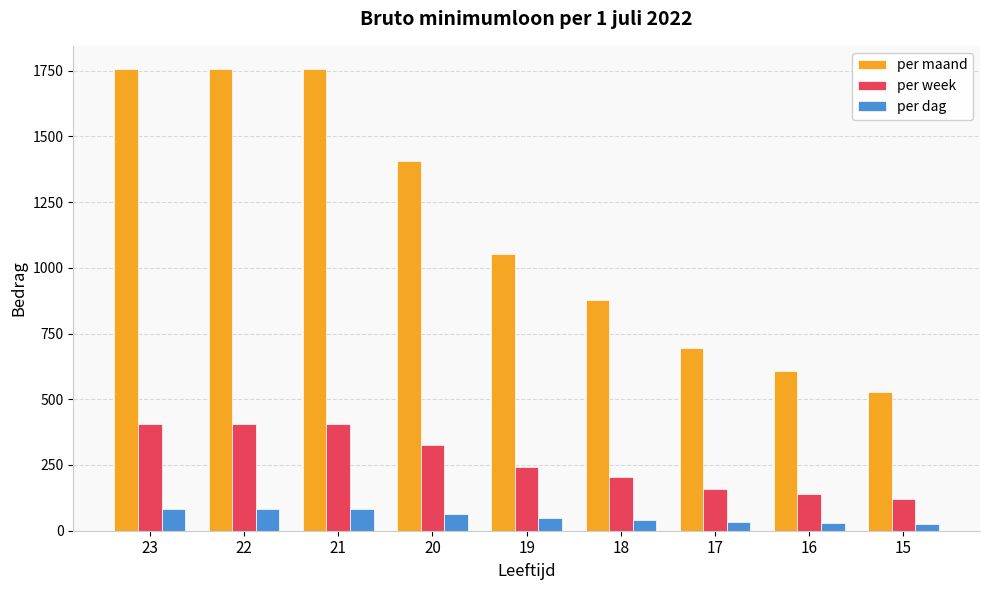

What is the difference between the maximum and minimum values in the per week series?

283.7